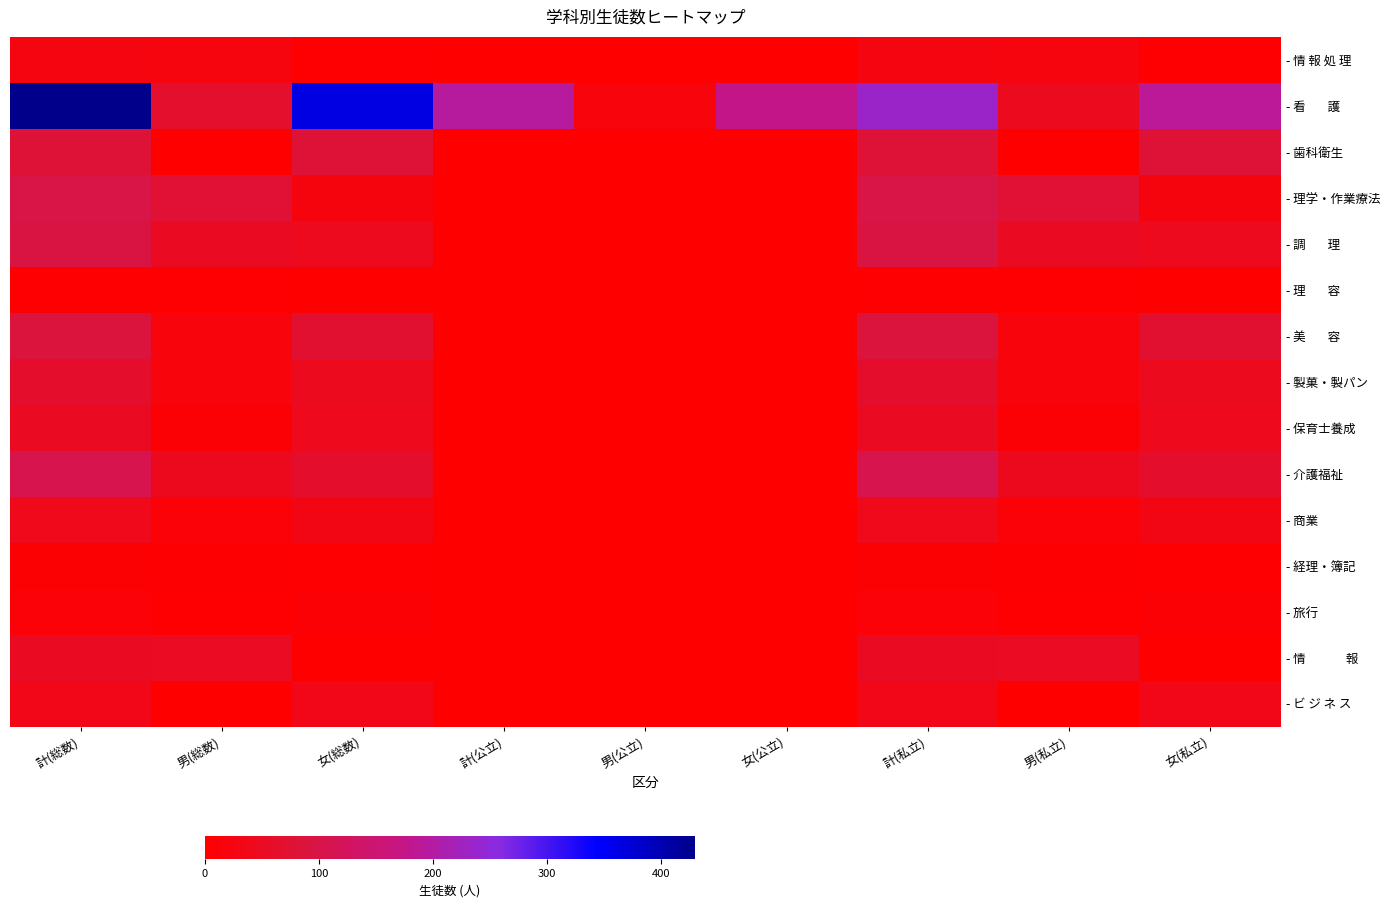

At which category does the chart reach its peak across all series?

計(総数)